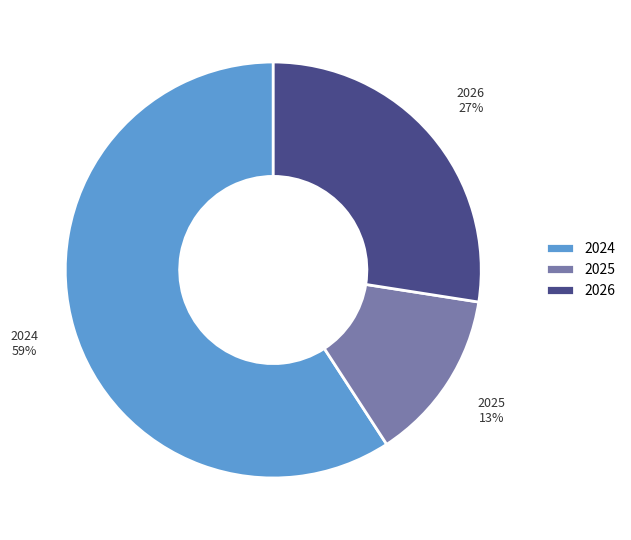

Combined, do 2026 and 2024 account for over 50%?

Yes